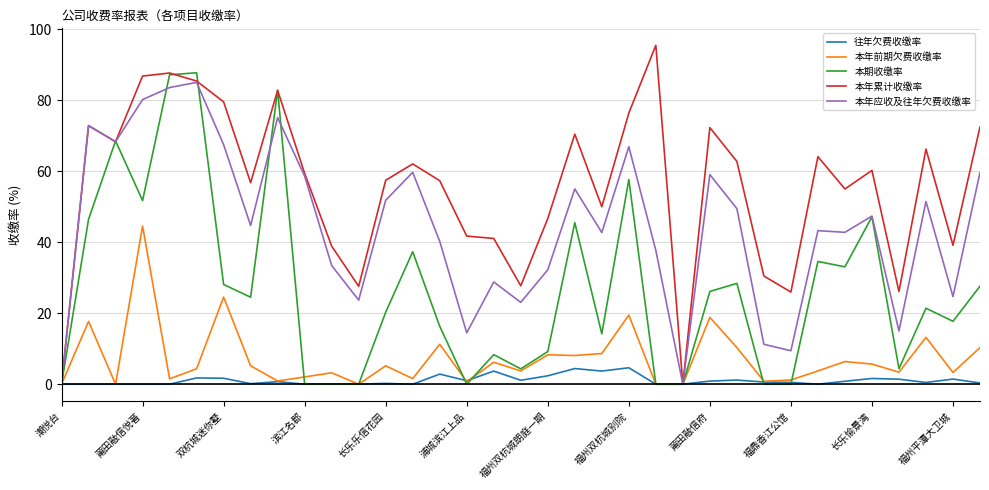

Which series has the largest range (max minus min)?

本年累计收缴率